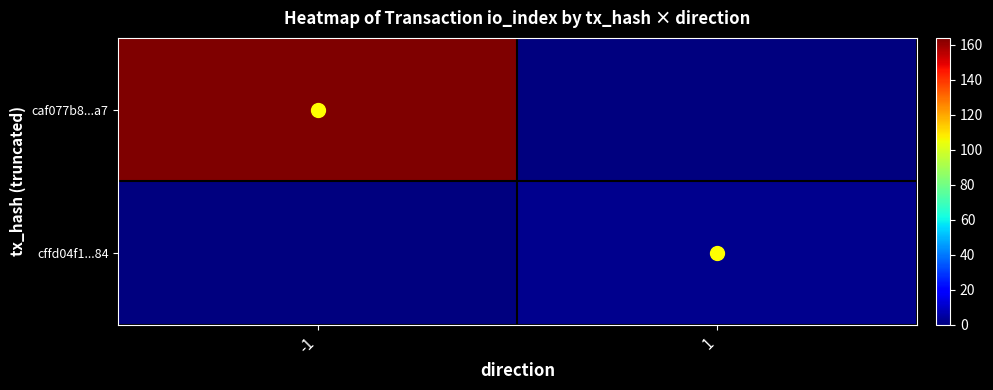

Reading left to right, extract all data points from this chart.

caf077b8...a7: -1=164	1=0
cffd04f1...84: -1=0	1=2